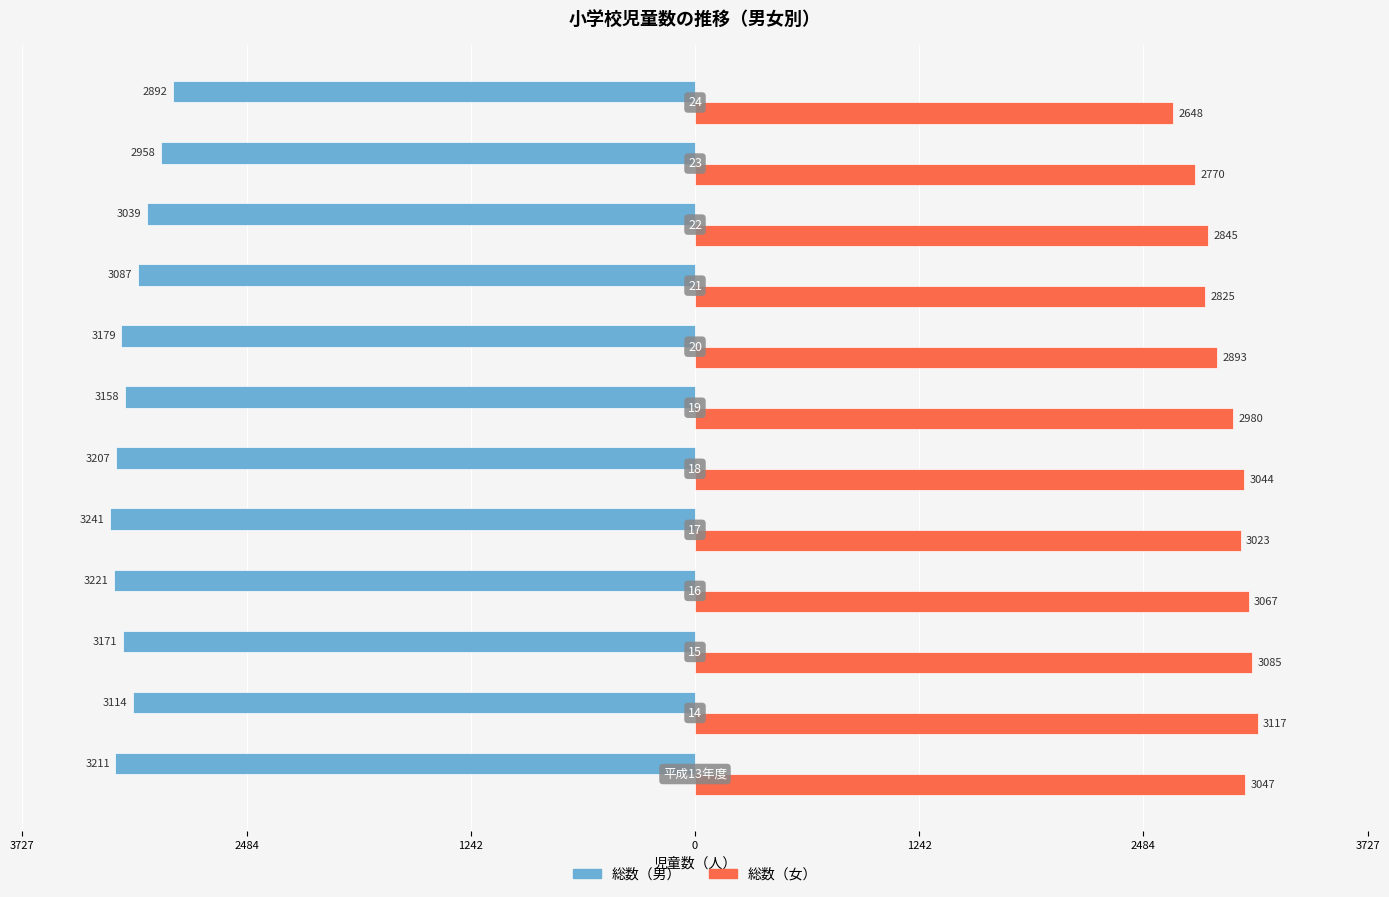

What are all the series names shown in the legend?

総数（男）, 総数（女）